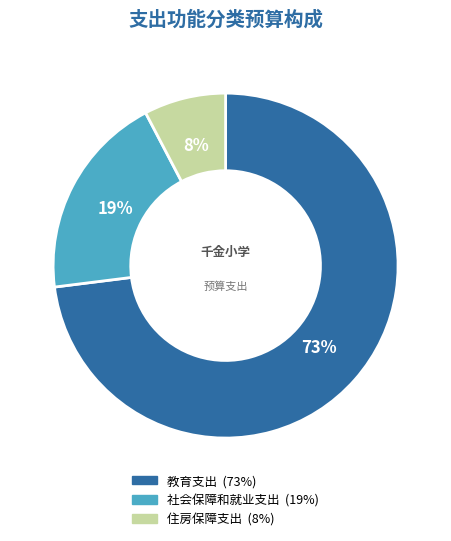

Is it true that 社会保障和就业支出 is 19% of the pie?

True